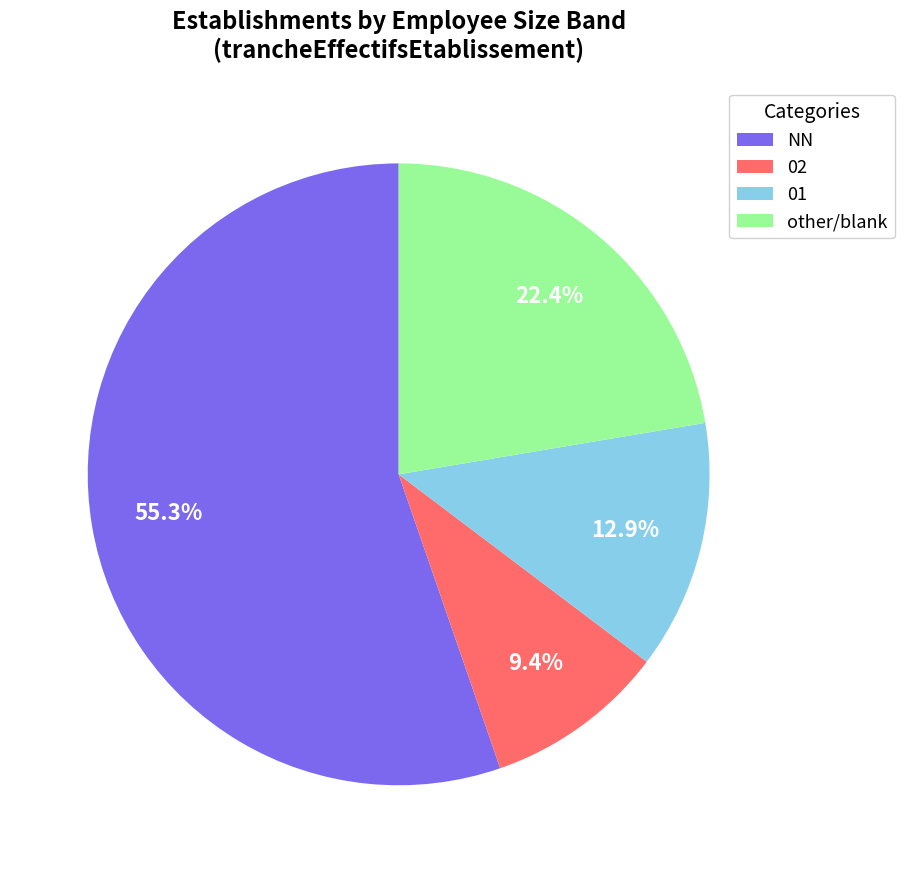

Does any single category account for the majority?

Yes